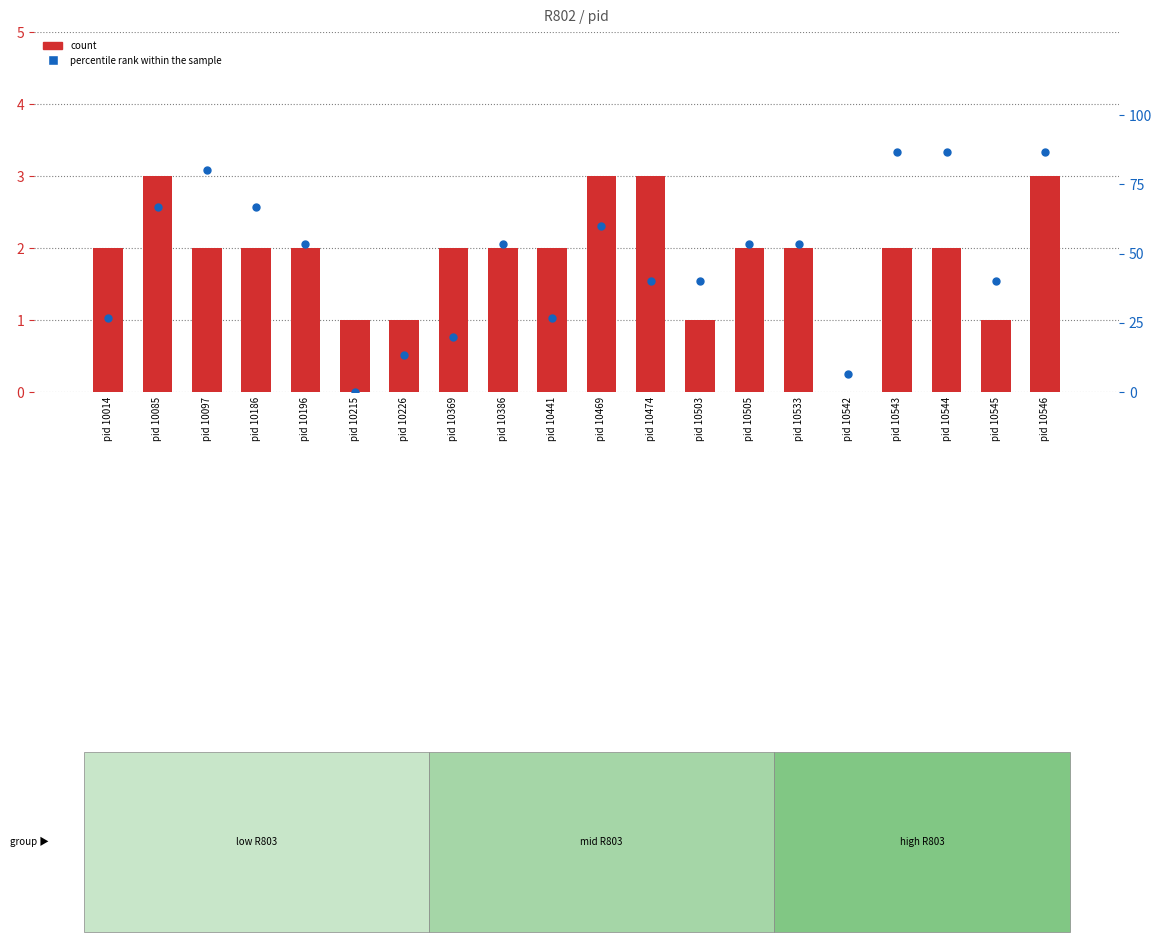

Which series contains the lowest Y value?

count